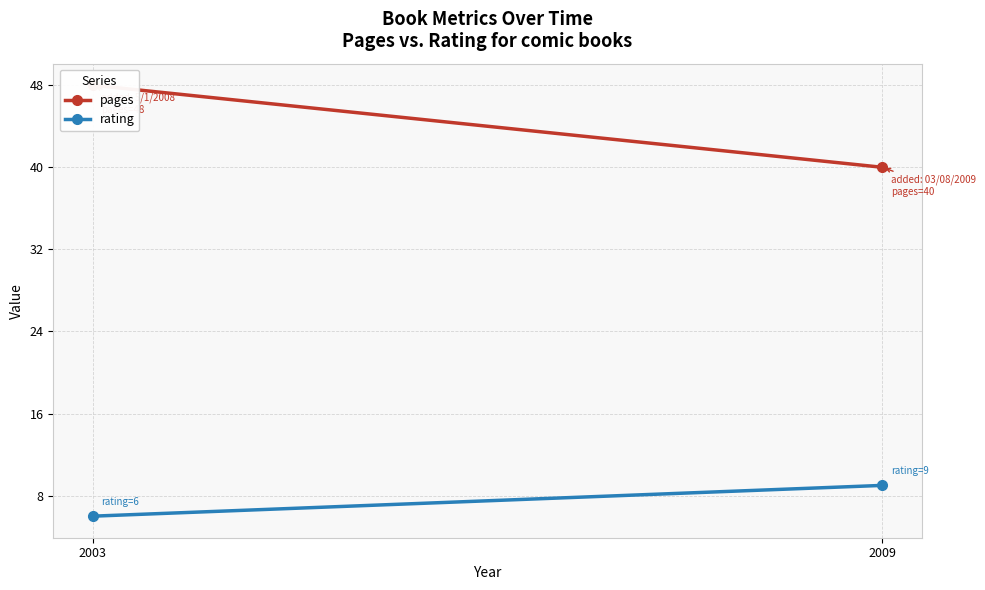

The value of rating at 2009 is 14. True or false?

False